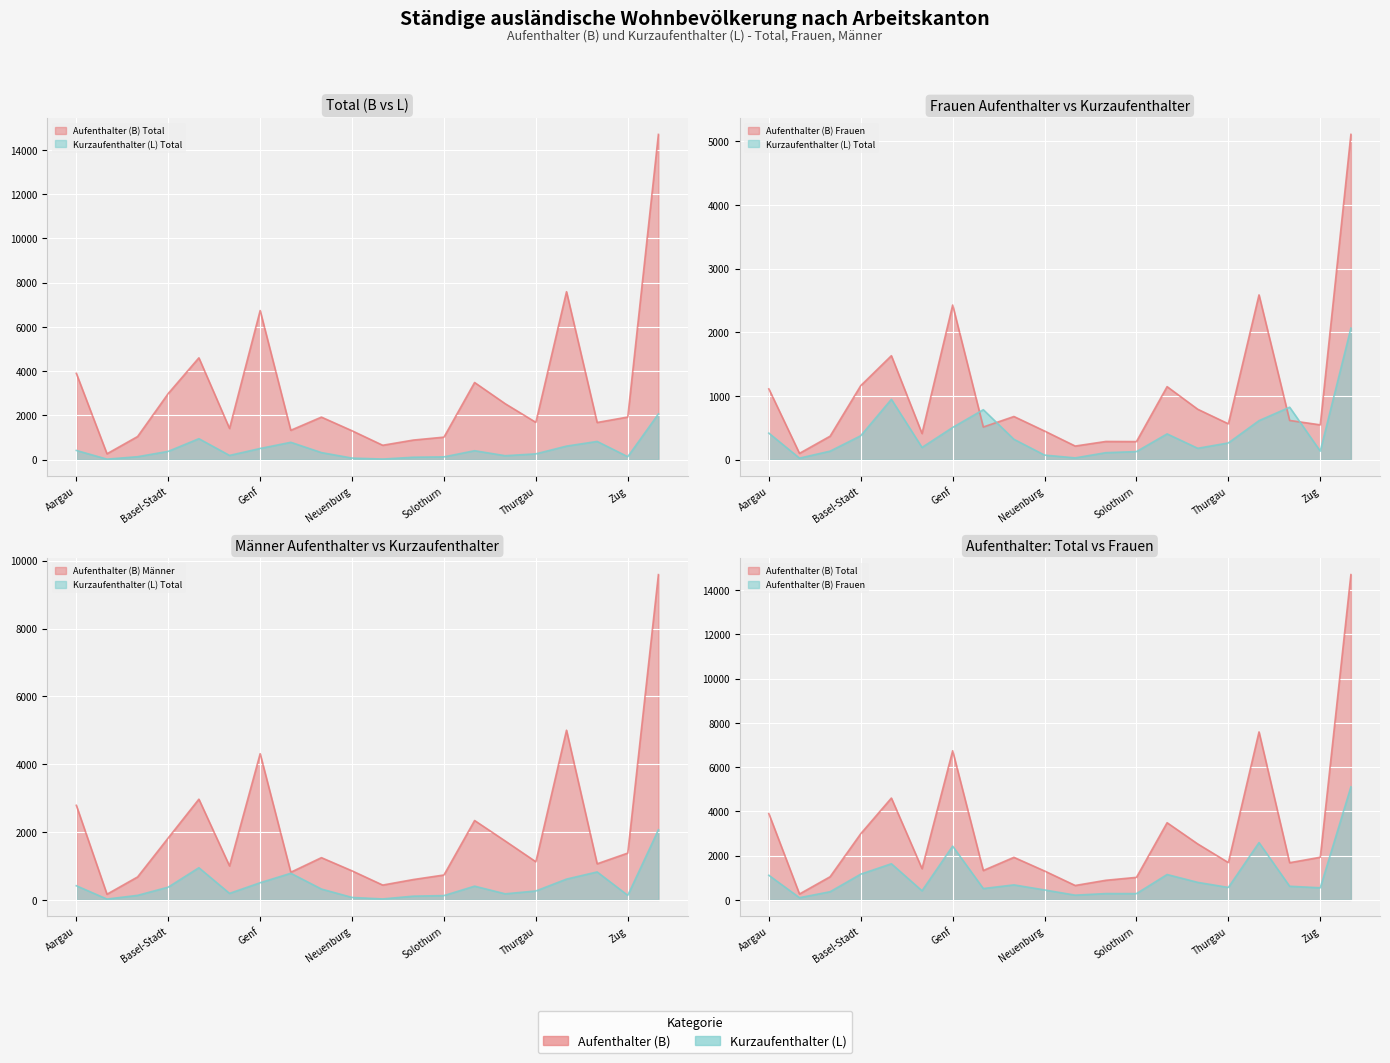

Rank the series by their average value, from lowest to highest.

Kurzaufenthalter (L) Total, Aufenthalter (B) Frauen, Aufenthalter (B) Männer, Aufenthalter (B) Total